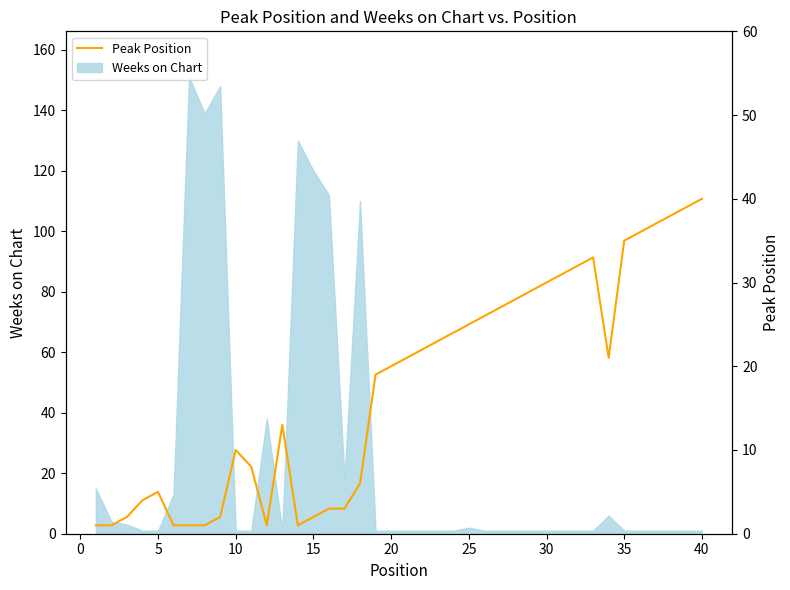

What is the value of the 12th point from the left?

1